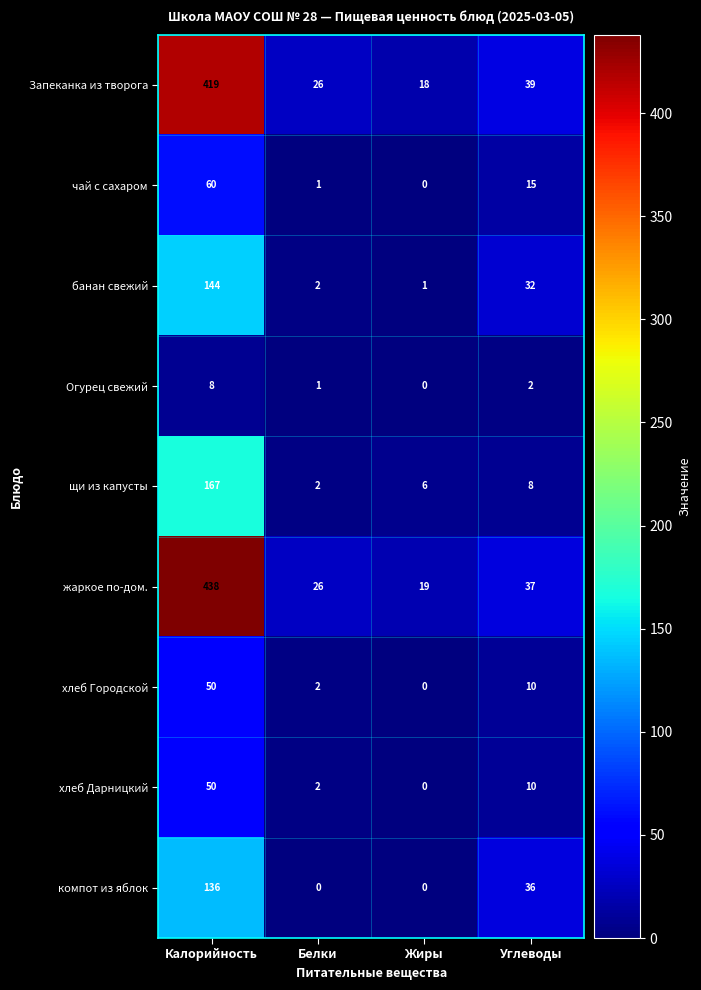

How many distinct data groups are displayed?

9